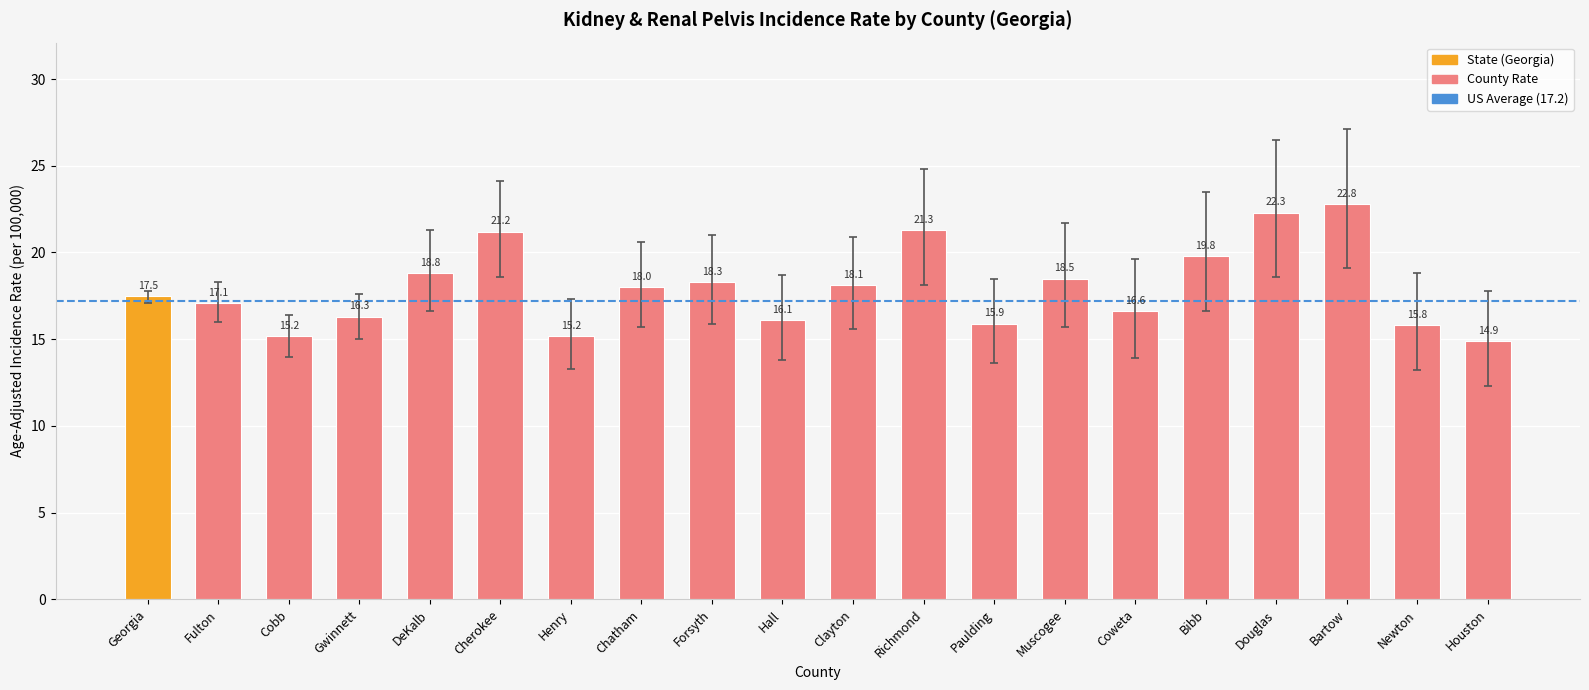

Does the chart contain any negative values?

No